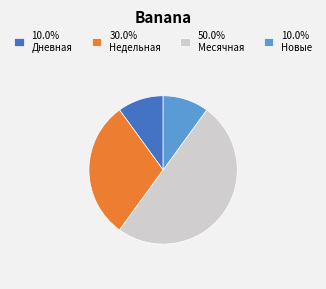

How many slices are in this pie chart?

4